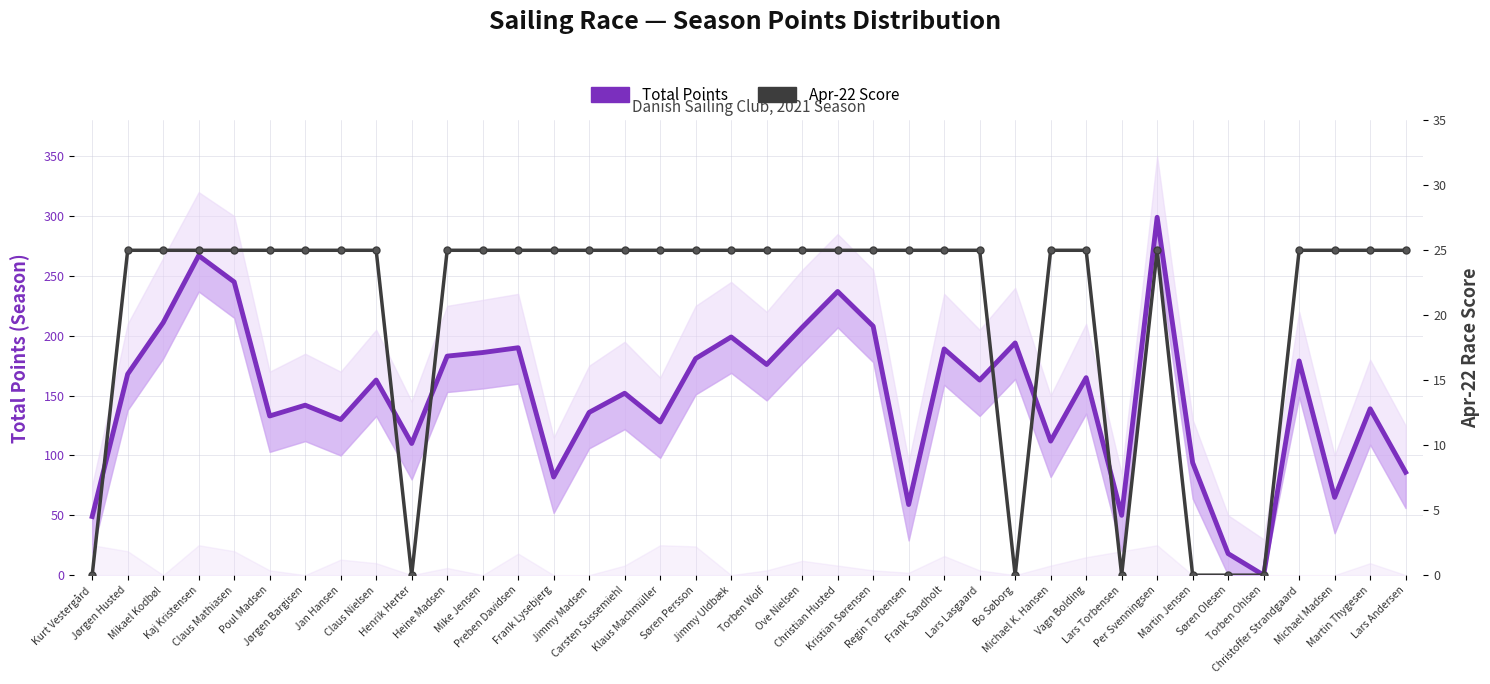

What is the highest value of the Apr-22 Score series?

25